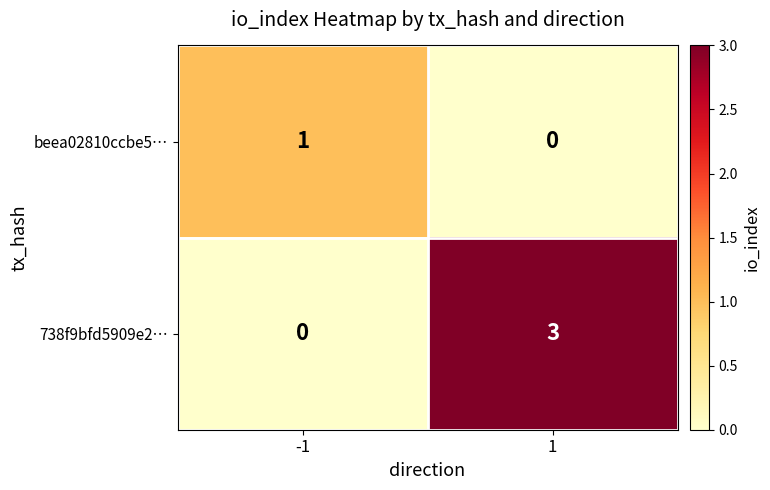

Reading left to right, list all the values displayed in this chart.

beea02810ccbe5…: -1=1	1=0
738f9bfd5909e2…: -1=0	1=3